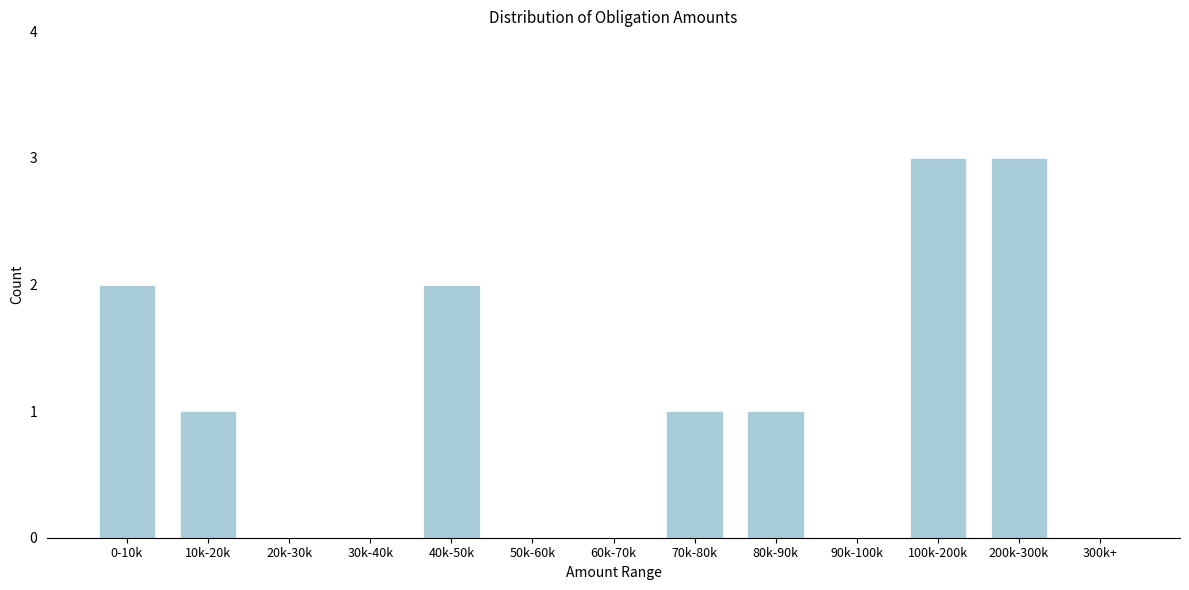

Reading right to left, extract all data points from this chart.

300k+=0	200k-300k=3	100k-200k=3	90k-100k=0	80k-90k=1	70k-80k=1	60k-70k=0	50k-60k=0	40k-50k=2	30k-40k=0	20k-30k=0	10k-20k=1	0-10k=2